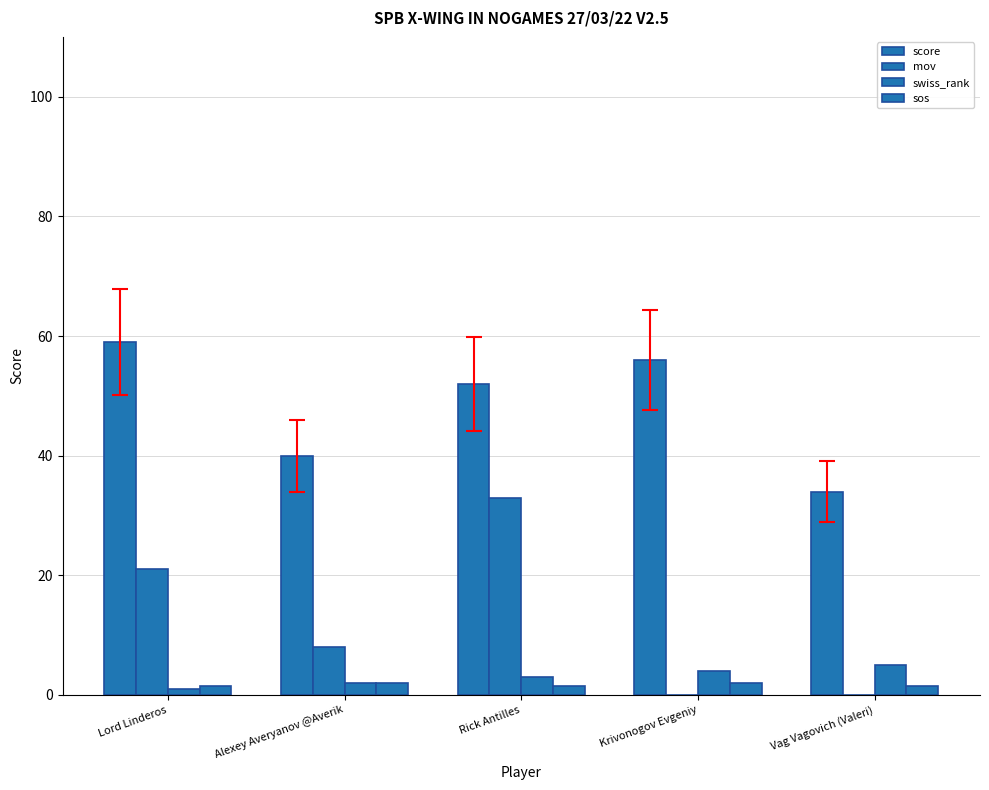

Rank the series by their maximum value, from highest to lowest.

score, mov, swiss_rank, sos